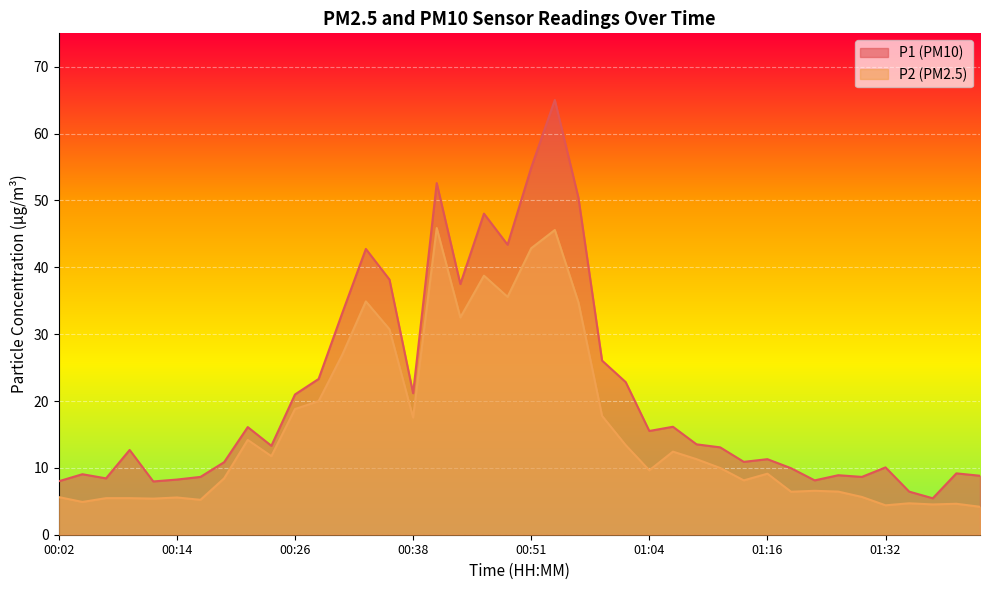

Which category has the lowest value in the P2 series?

01:42